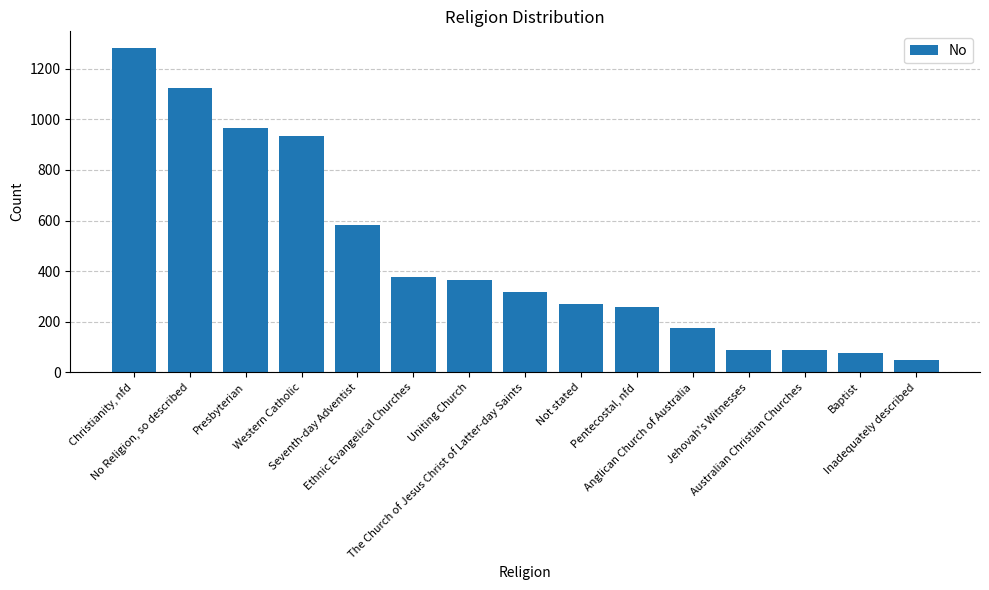

Rank the categories by value from lowest to highest.

Inadequately described, Baptist, Australian Christian Churches, Jehovah's Witnesses, Anglican Church of Australia, Pentecostal, nfd, Not stated, The Church of Jesus Christ of Latter-day Saints, Uniting Church, Ethnic Evangelical Churches, Seventh-day Adventist, Western Catholic, Presbyterian, No Religion, so described, Christianity, nfd